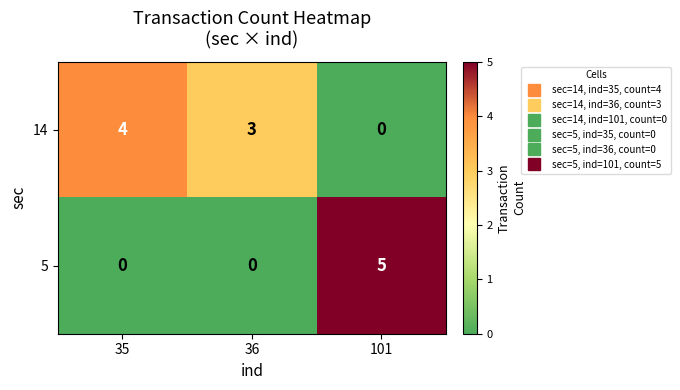

What is the difference between the highest and lowest values at 36?

3